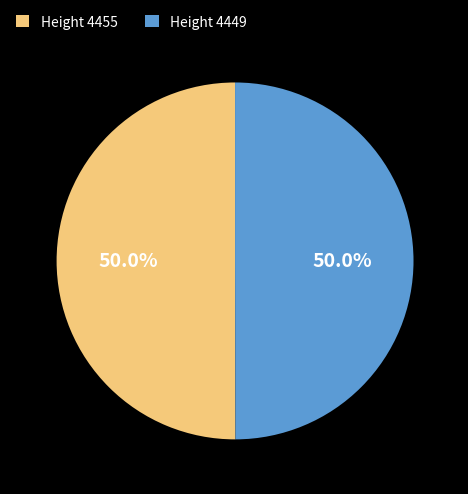

How much of the chart is everything except Height 4449?

50.0%